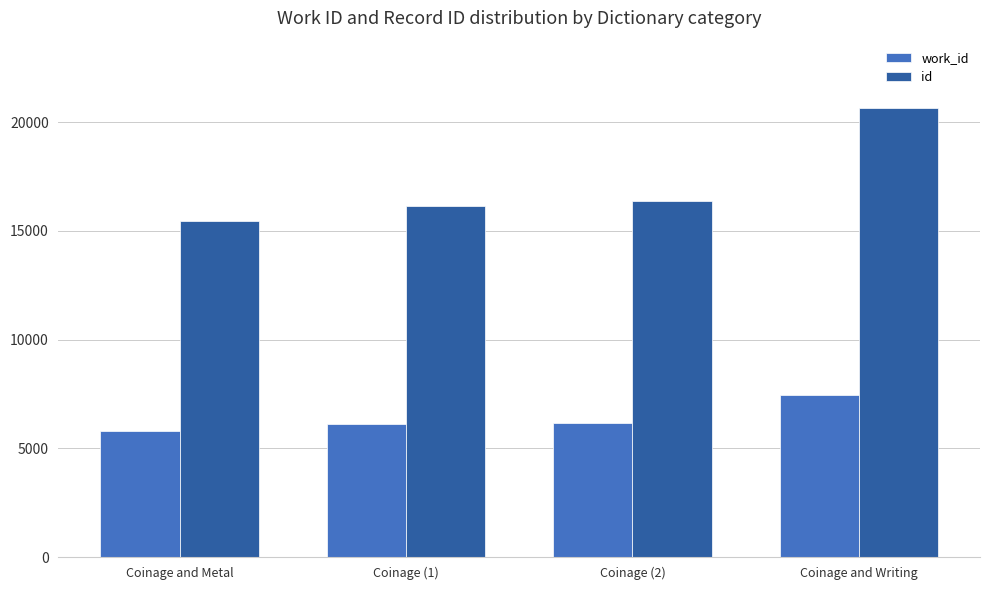

The id series shows 20646 at Coinage and Writing. True or false?

True